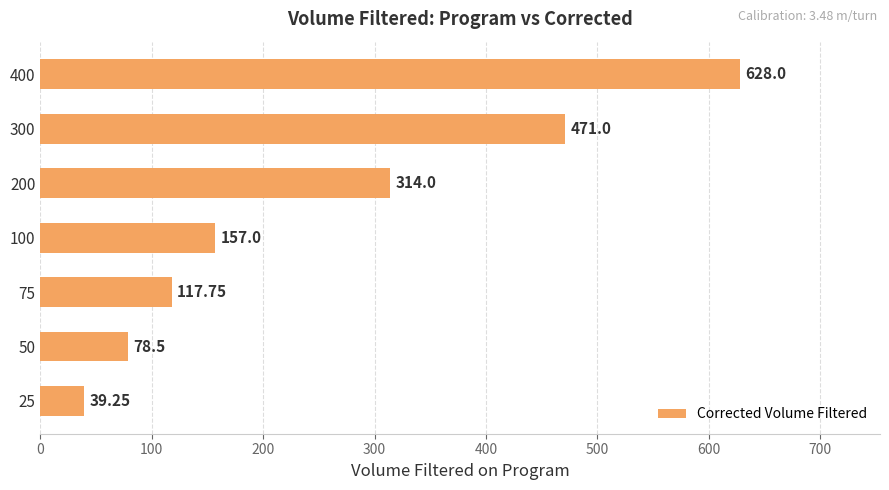

How many bars are there in total?

7